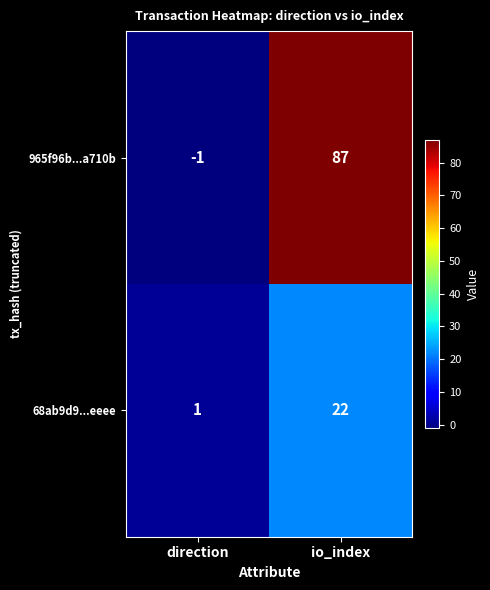

How many data points does each series have?

2